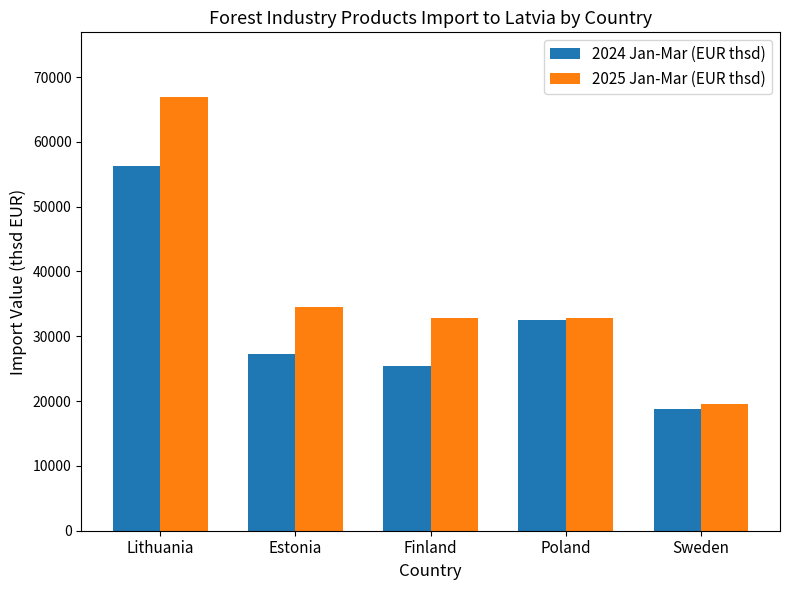

How many bars are there in total?

10